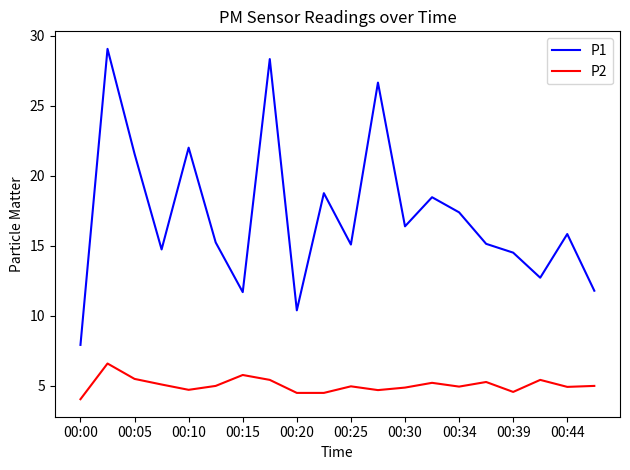

Which series has the largest total across all categories?

P1